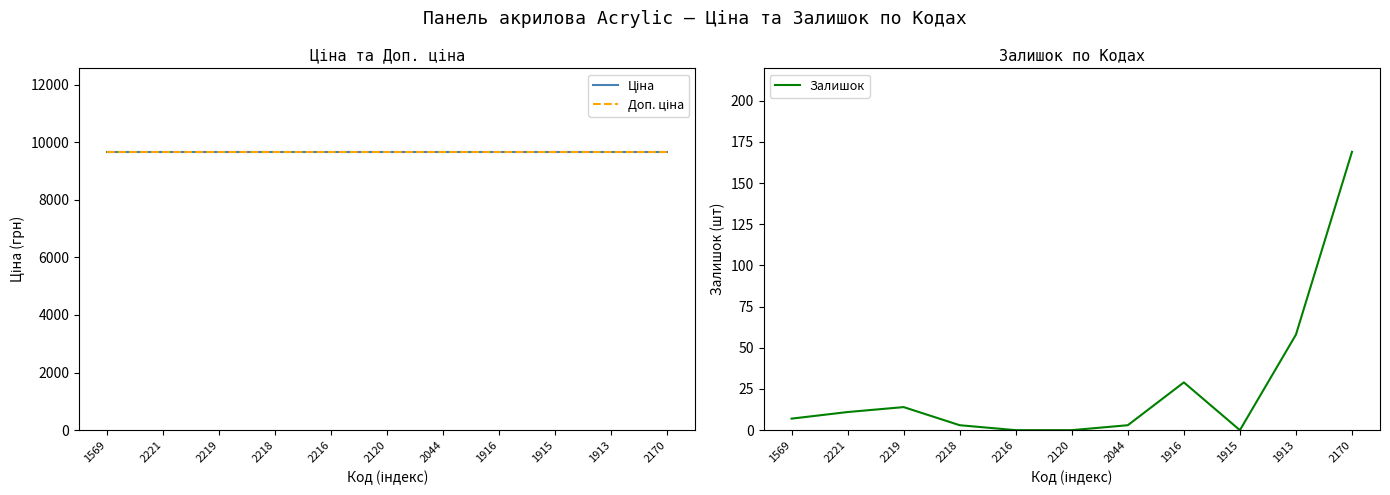

What is the difference between the Залишок values at 1913 and 1916?

29